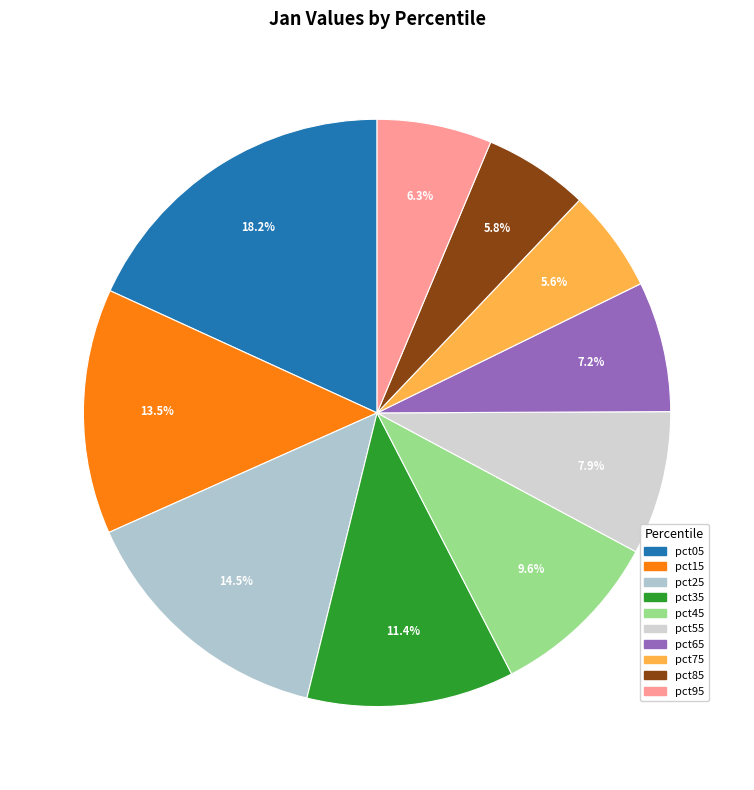

To the nearest percent, what is the combined percentage of pct45 and pct05?

28%